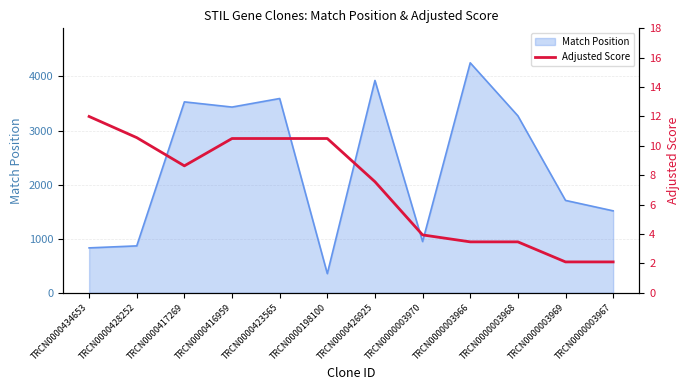

Count the number of values greater than 8.

6